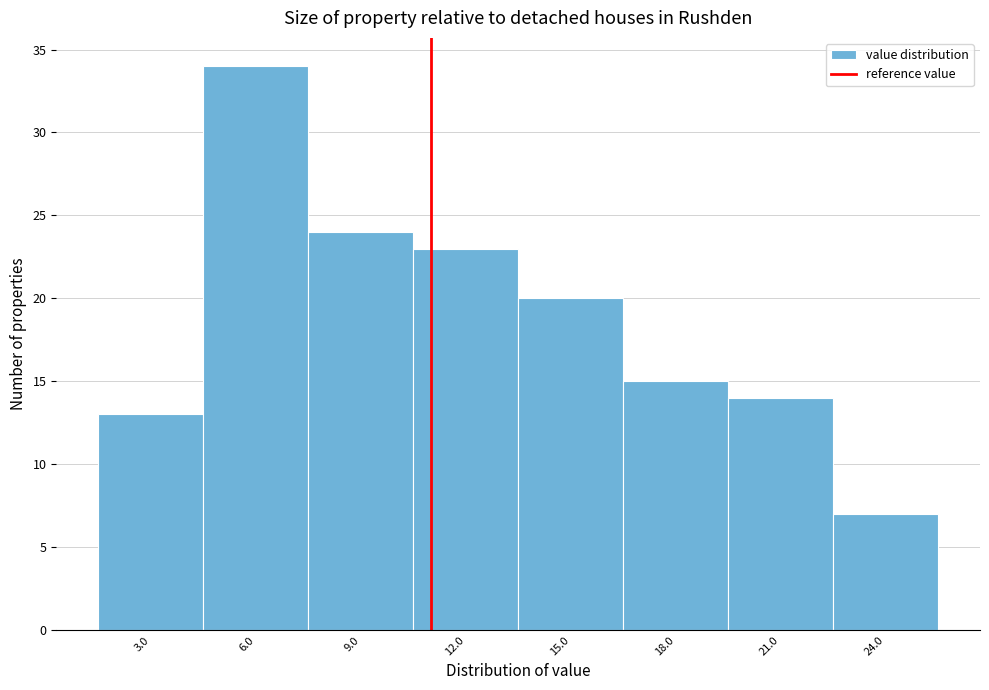

Reading left to right, list all the values displayed in this chart.

3.0=13	6.0=34	9.0=24	12.0=23	15.0=20	18.0=15	21.0=14	24.0=7